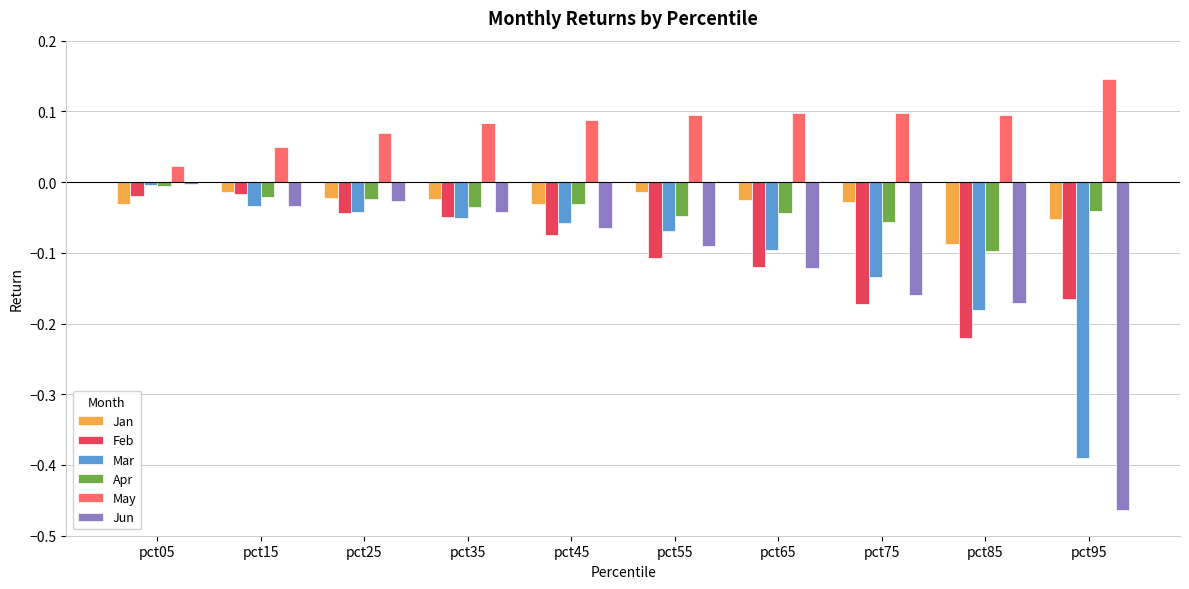

True or false: Feb has a value of -0.1 at pct65.

True